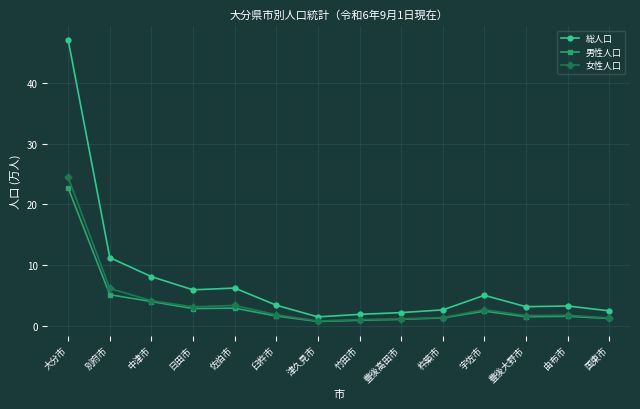

Is it true that 男性人口 equals 4.0 at 中津市?

True